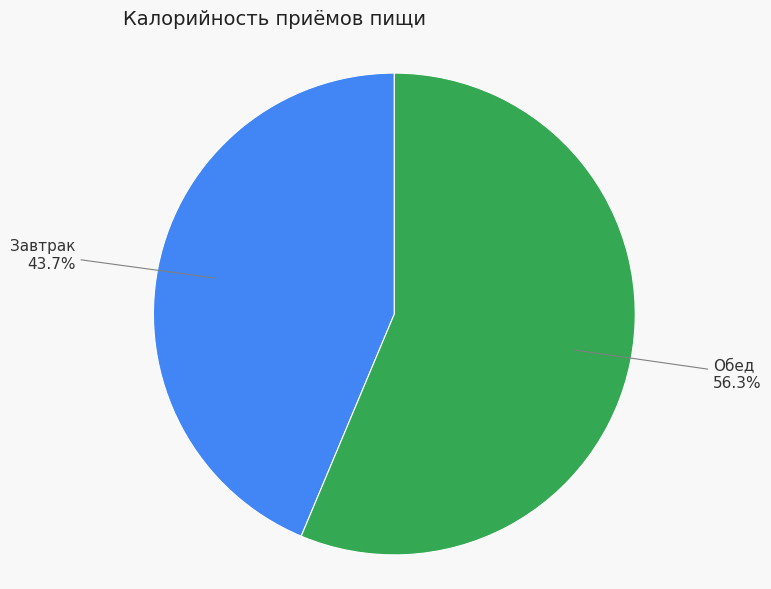

What percentage is the Обед slice, to the nearest percent?

56%